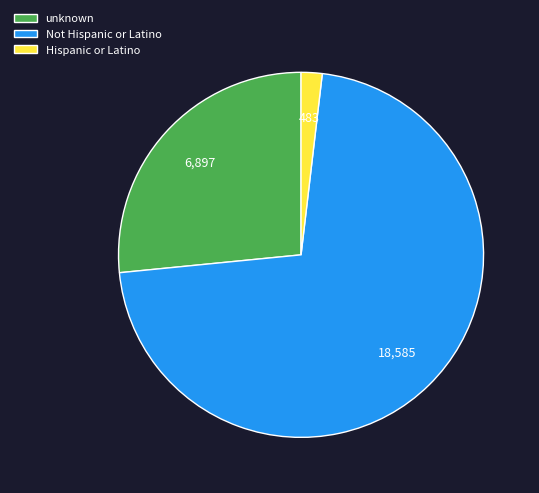

The unknown slice represents 39% of the pie. True or false?

False